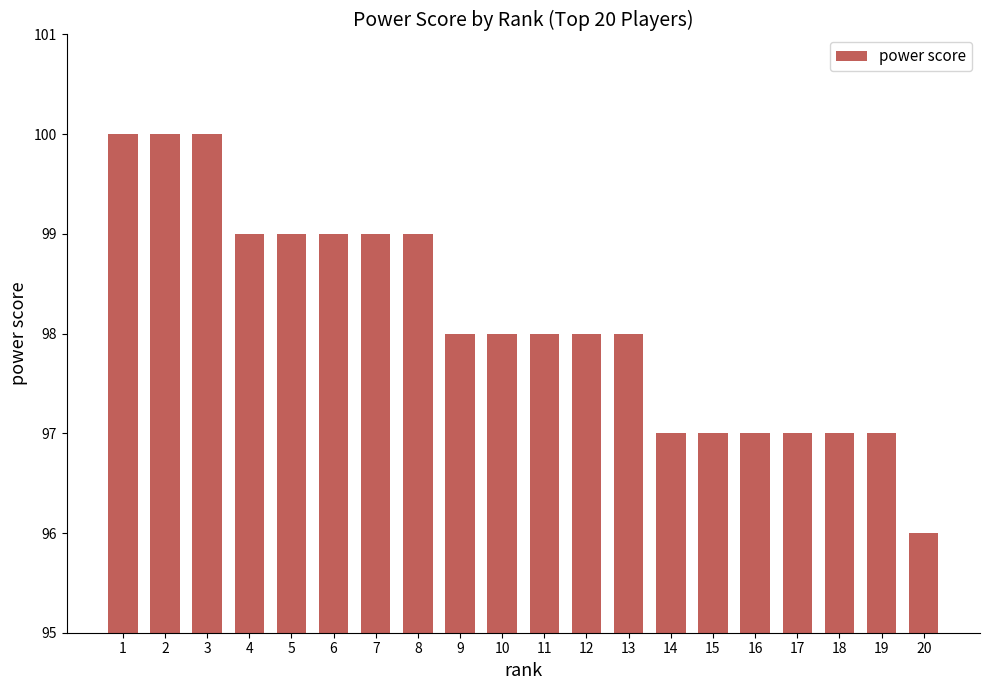

Approximately how many times larger is the value at 18 compared to 7?

1.0